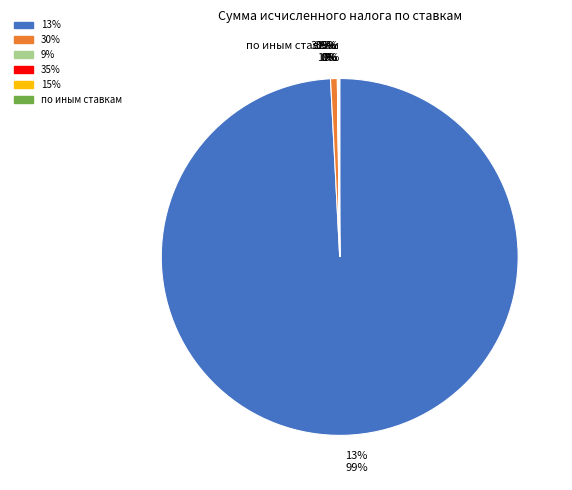

Is there any slice that represents more than half of the pie?

Yes